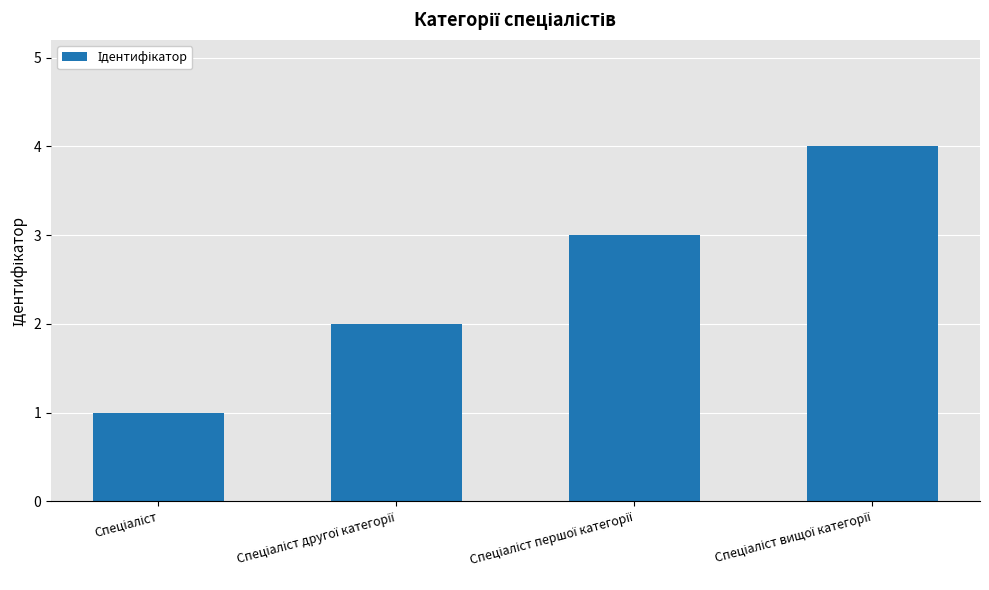

What is the maximum value shown in the chart?

4